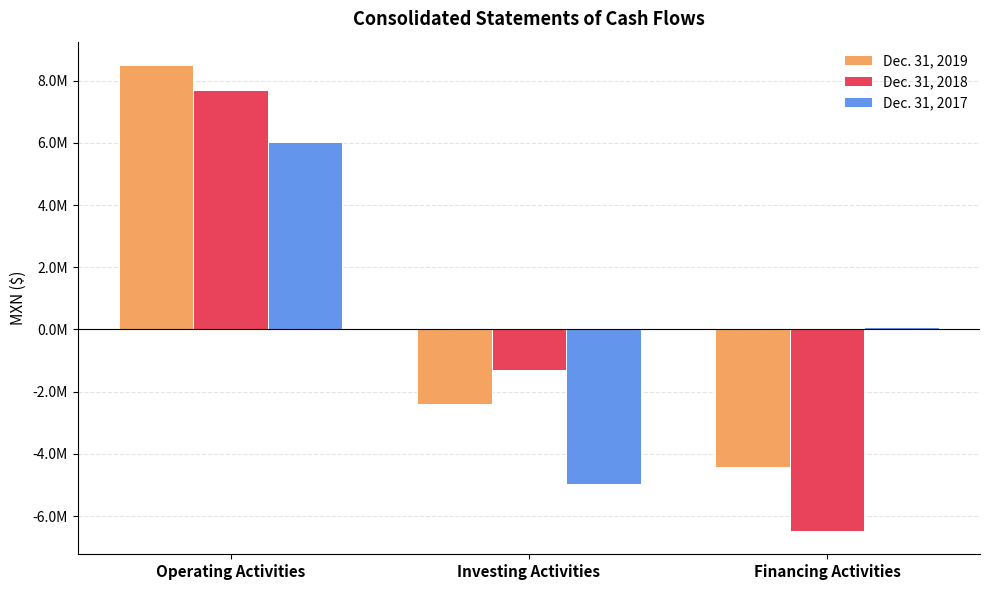

What is the smallest value displayed?

-6476664